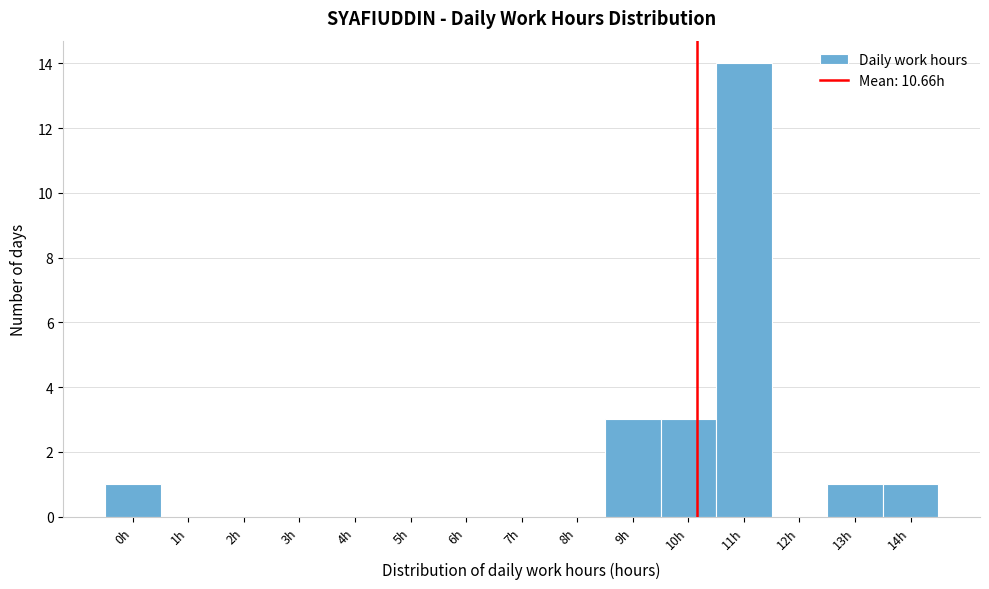

Reading left to right, list all the values displayed in this chart.

0h=1	1h=0	2h=0	3h=0	4h=0	5h=0	6h=0	7h=0	8h=0	9h=3	10h=3	11h=14	12h=0	13h=1	14h=1